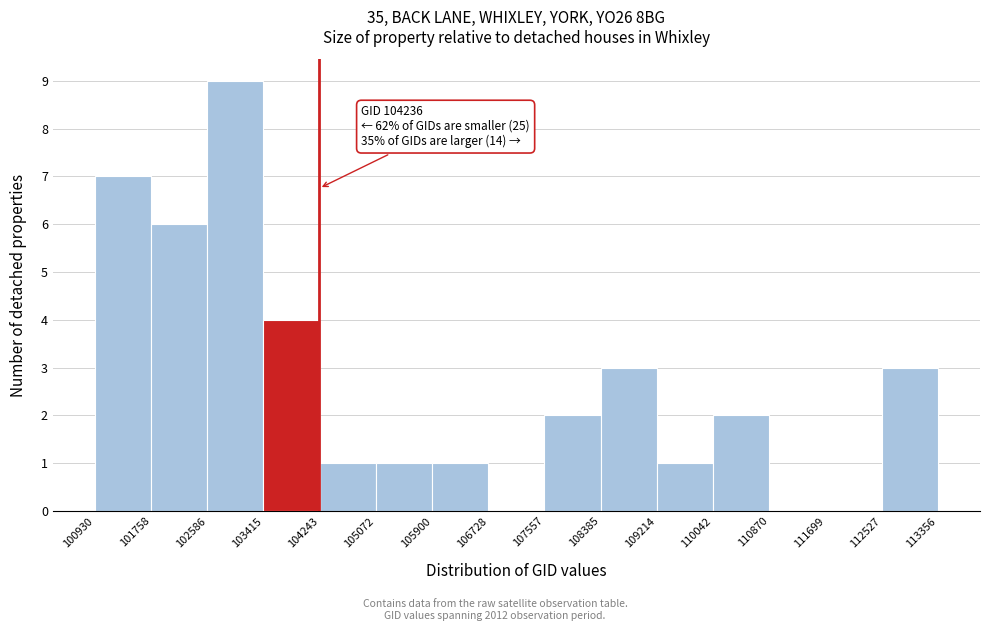

Which range on the x-axis has the tallest bar?

102586 to 103415